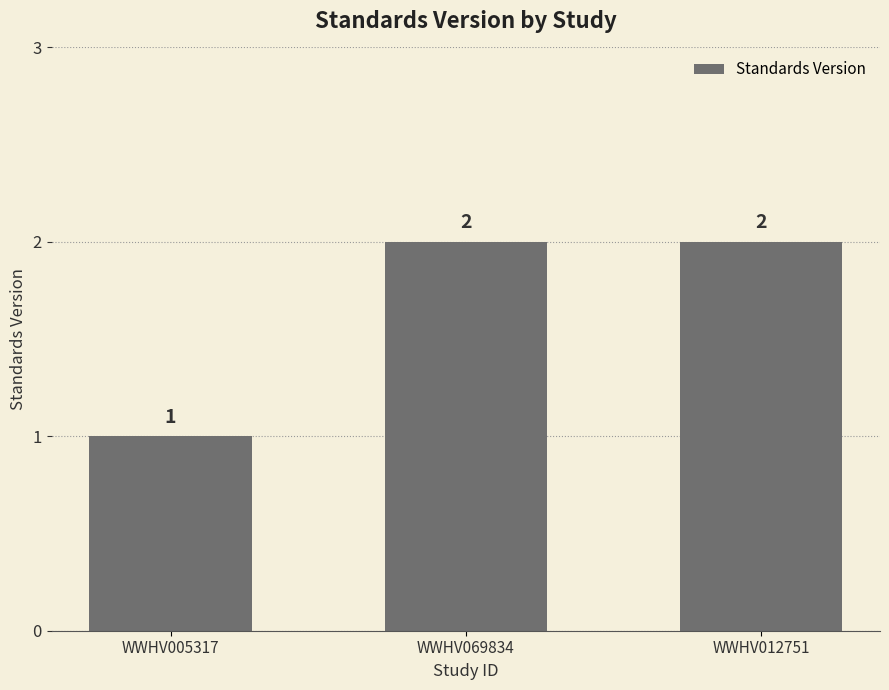

Between WWHV012751 and WWHV005317, which is larger?

WWHV012751